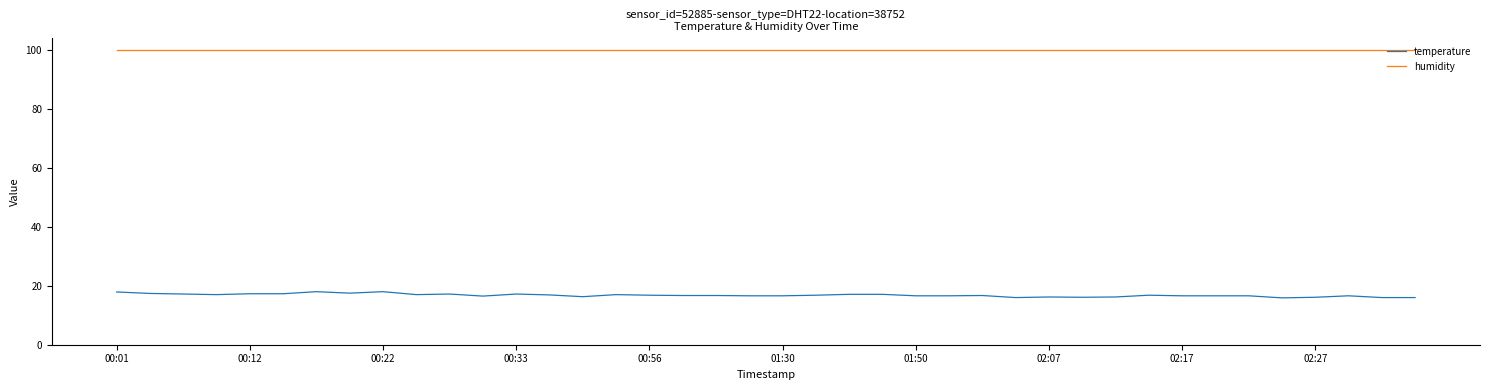

Which series has the widest spread of values?

temperature